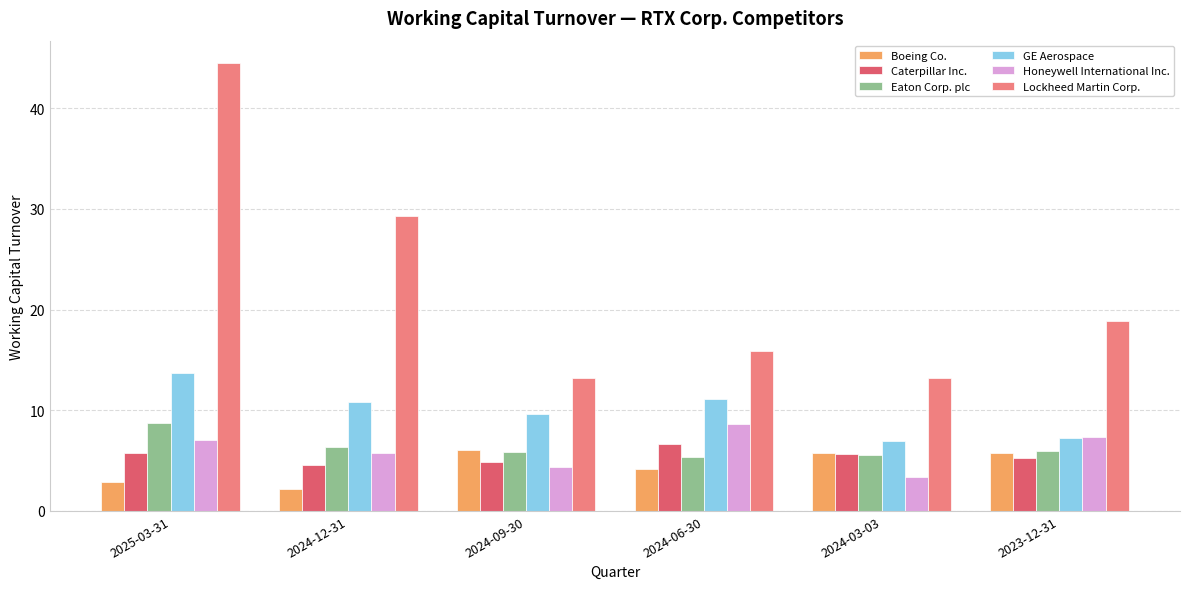

What is the minimum value for Honeywell International Inc.?

3.4